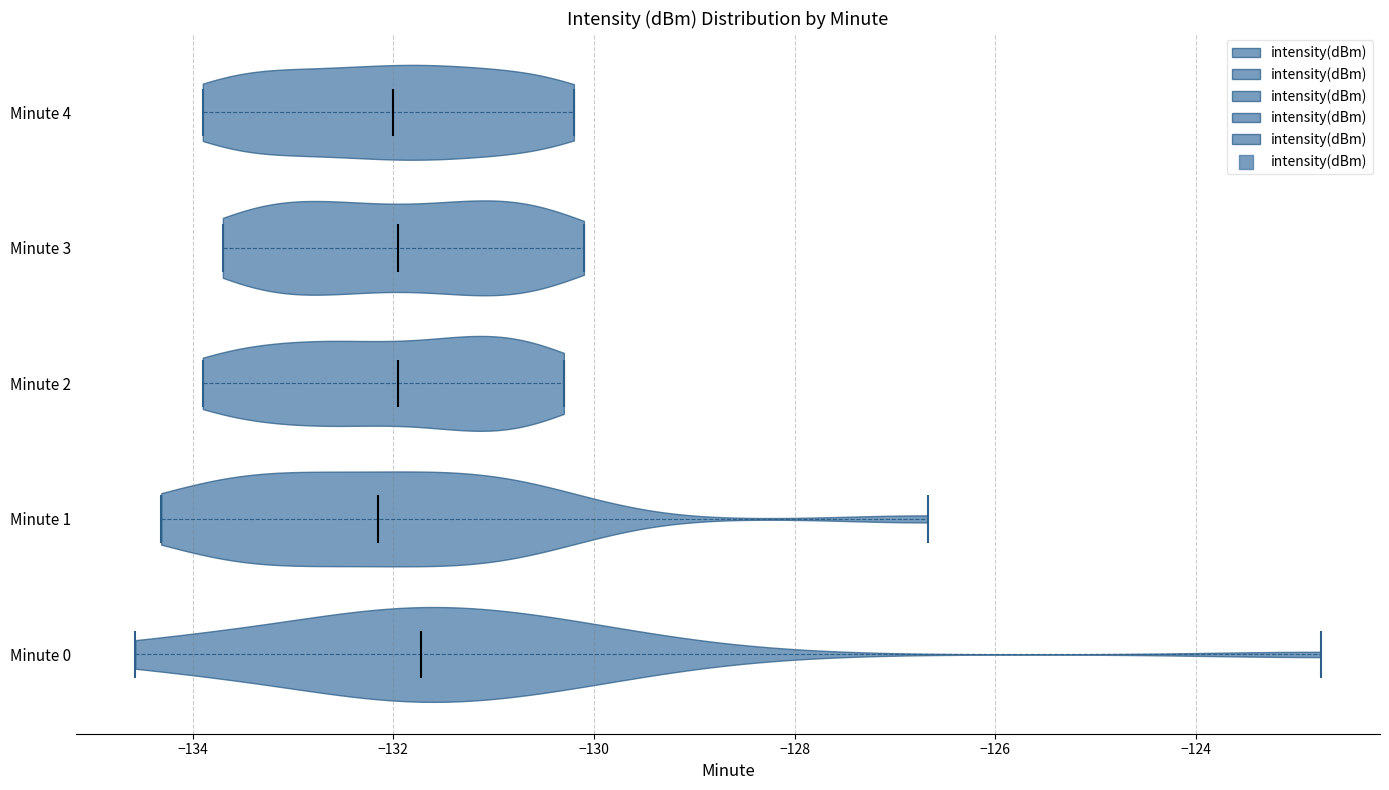

What is the lowest point the violin for Minute 0 reaches on the x-axis? The values are not printed on the chart, so give them approximately, as read against the axis.

-134.6